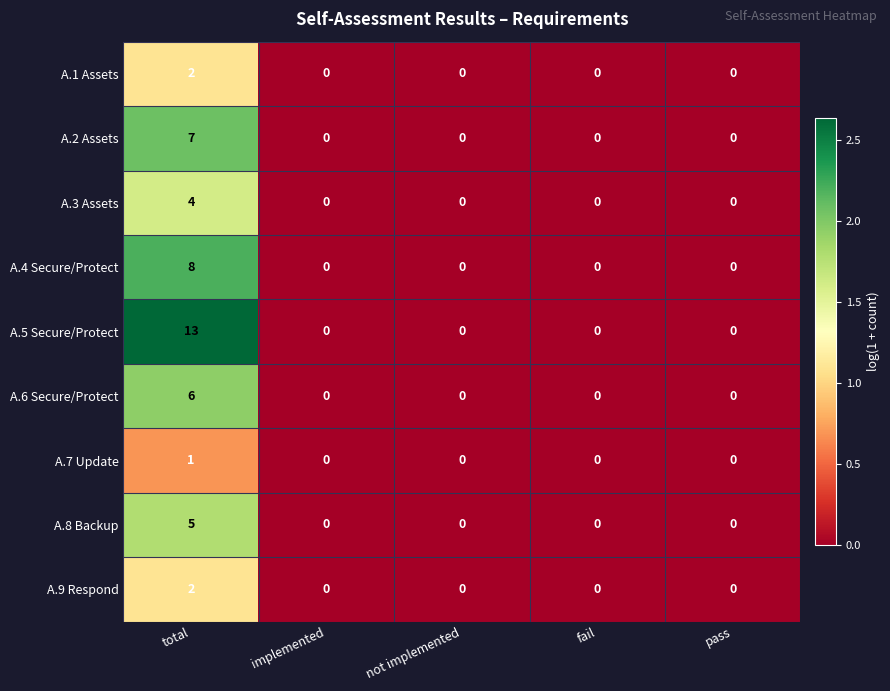

Which label corresponds to the largest value in the chart?

total